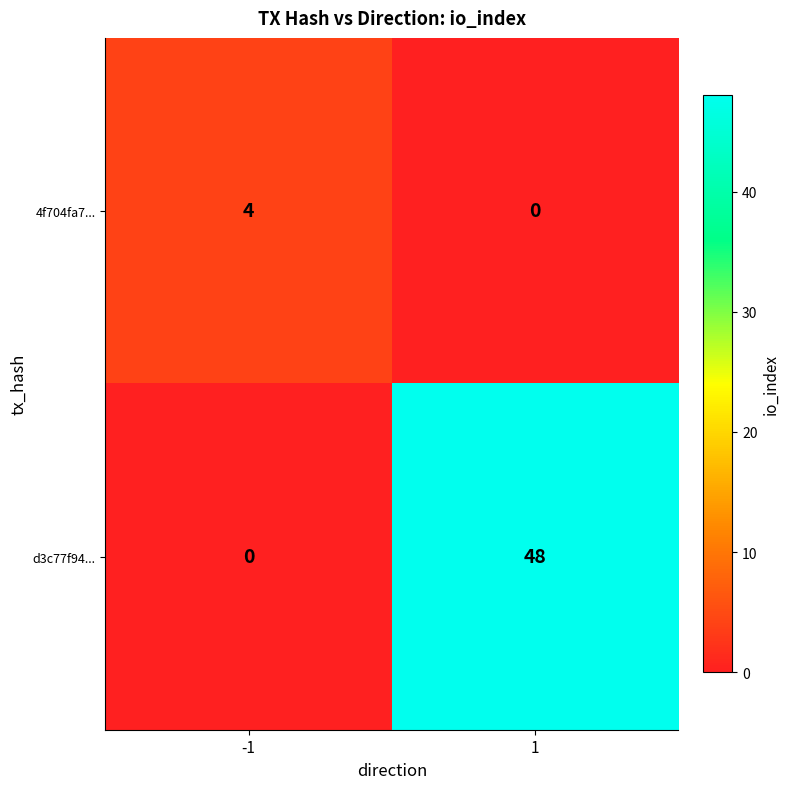

What is the maximum value shown in the chart?

48